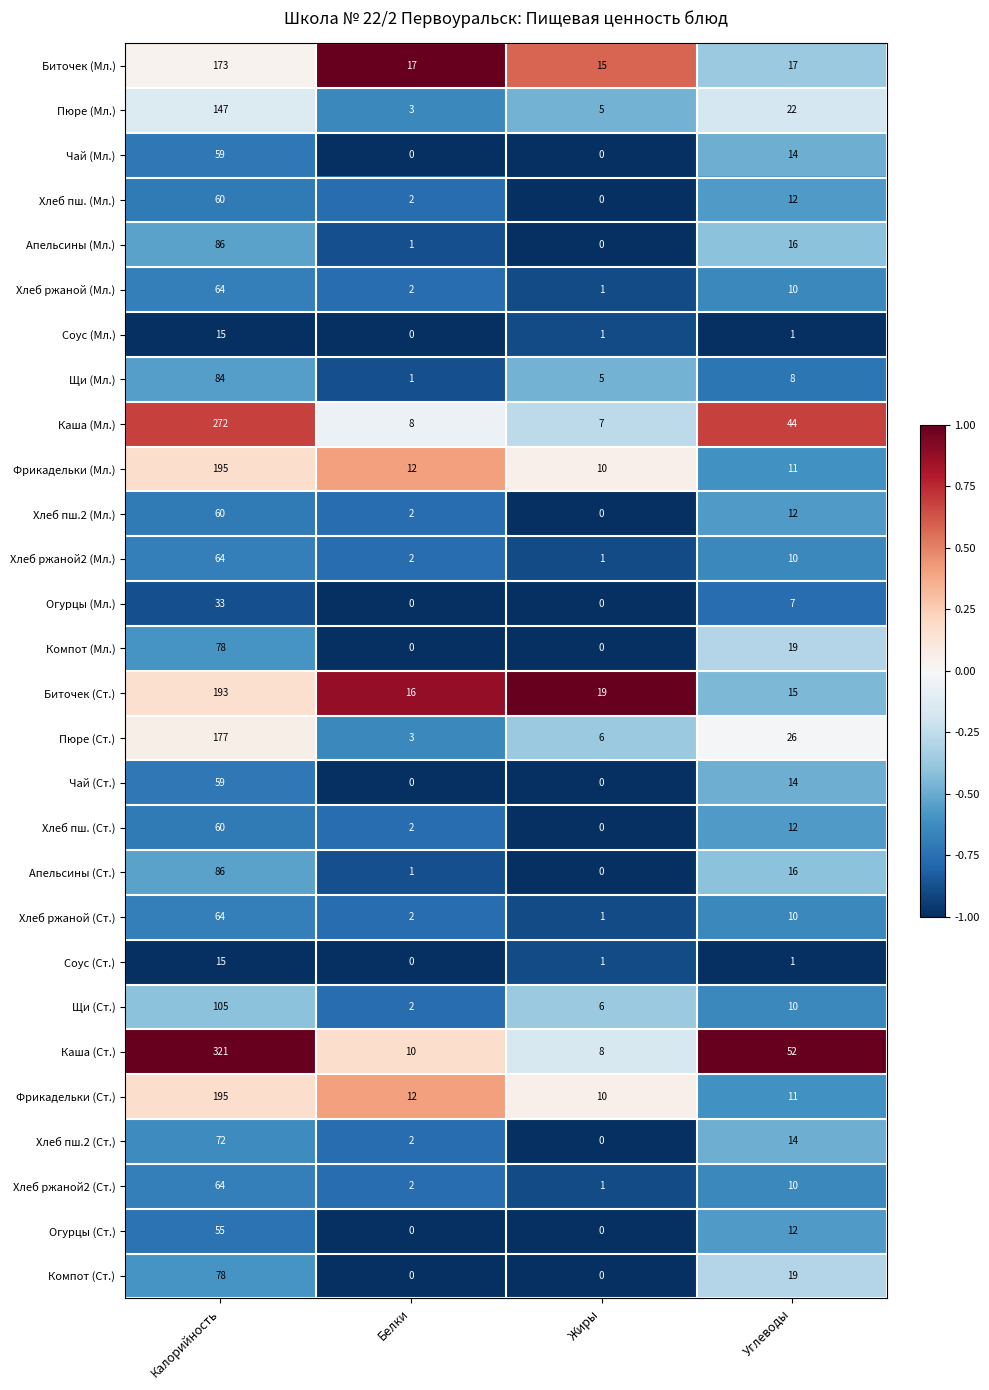

What is the total value across all series at Углеводы?

425